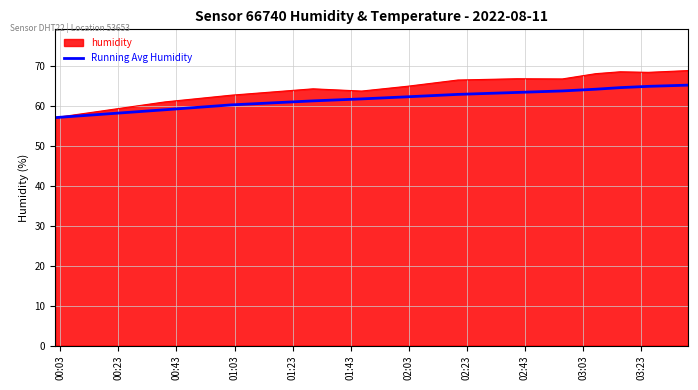

List the series in order of their peak value, lowest first.

Running Avg Humidity, humidity